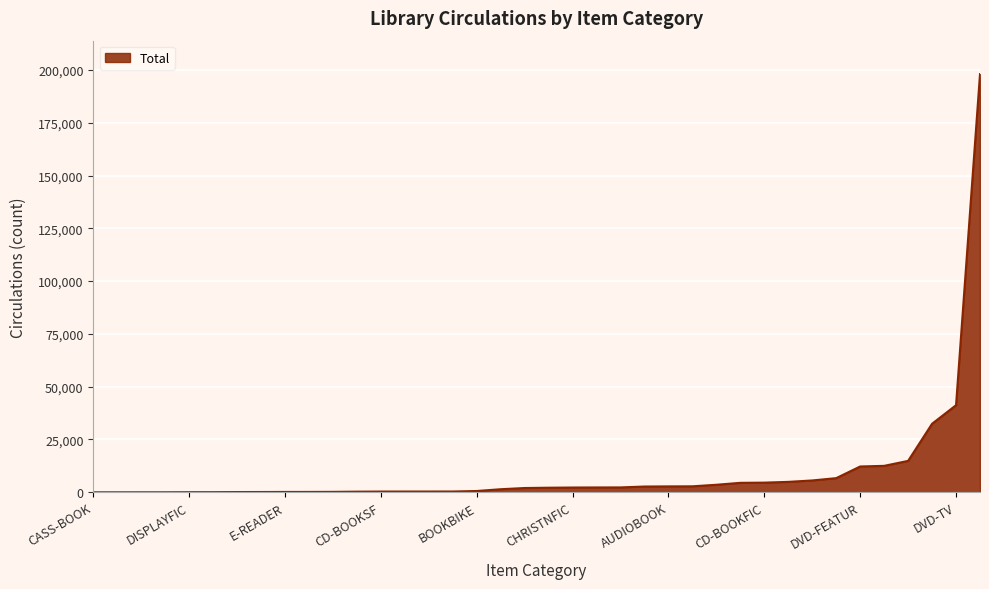

What is the difference between the maximum and minimum values?

198045